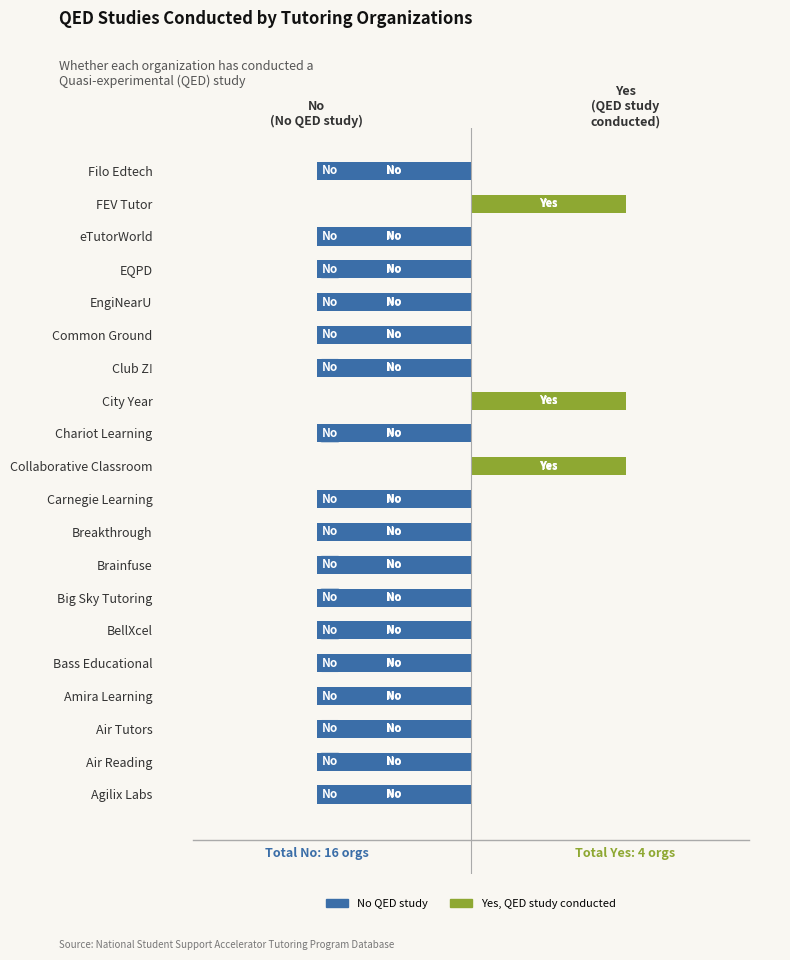

Does the chart contain stacked bars?

No